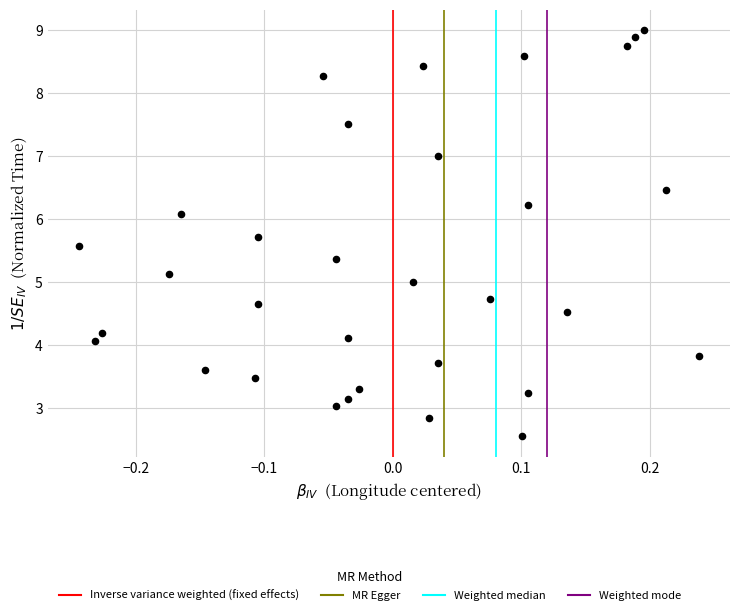

What is the range of X values (max minus min)?

0.5